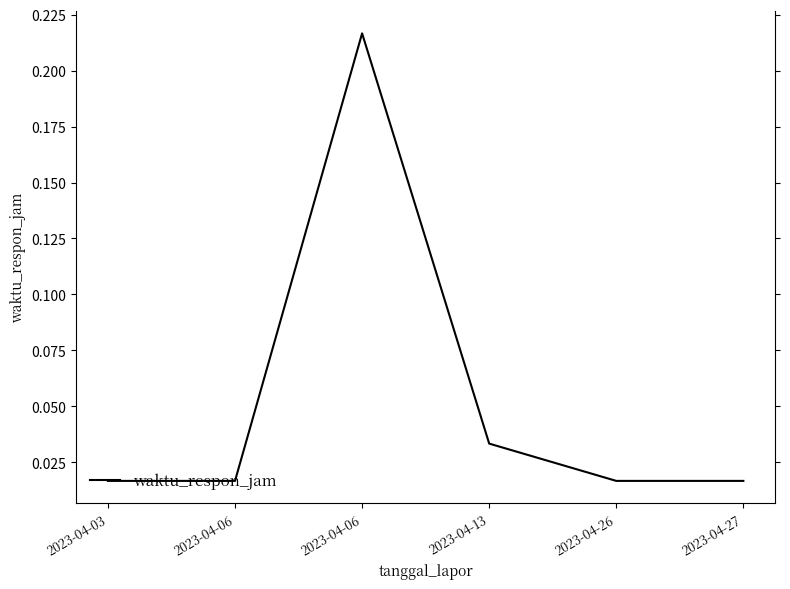

Where is the data nearest to the value 0?

2023-04-03